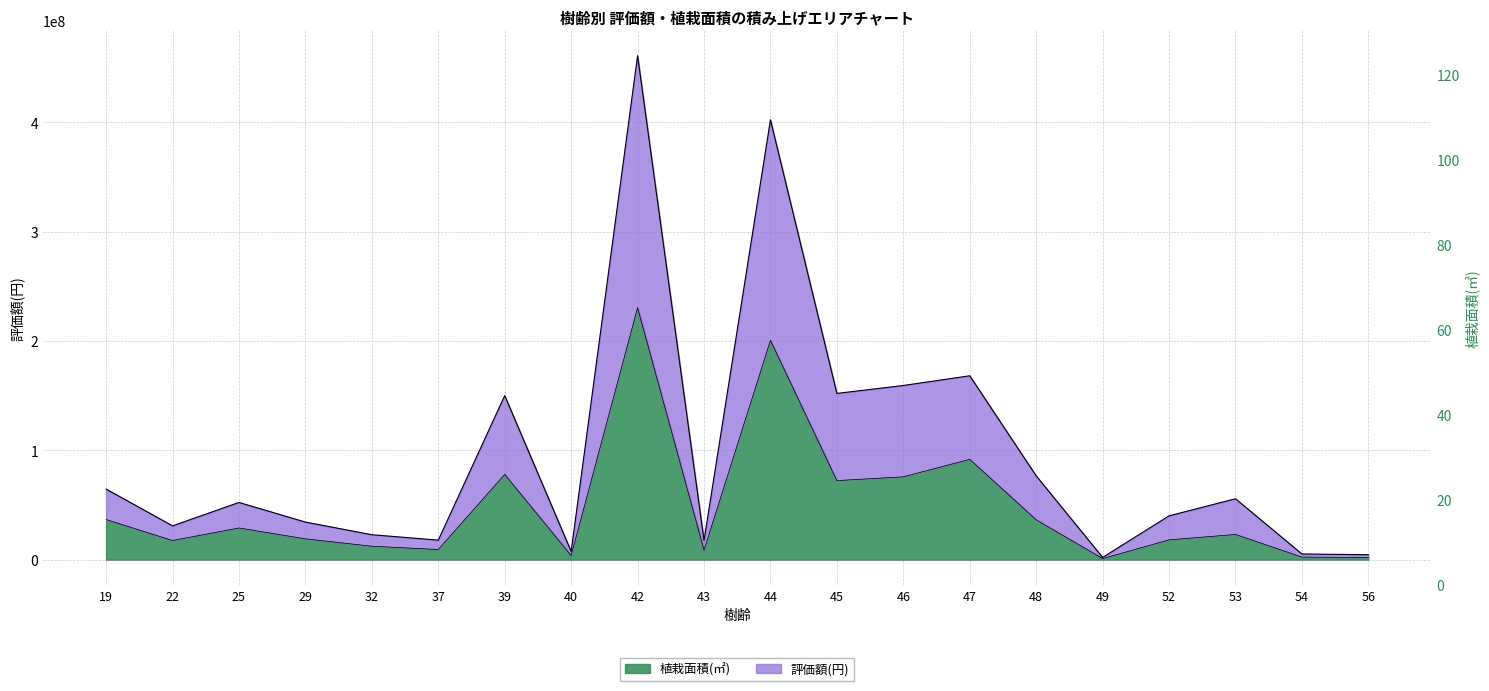

True or false: 植栽面積(㎡) and 評価額(円) cross at least once.

False